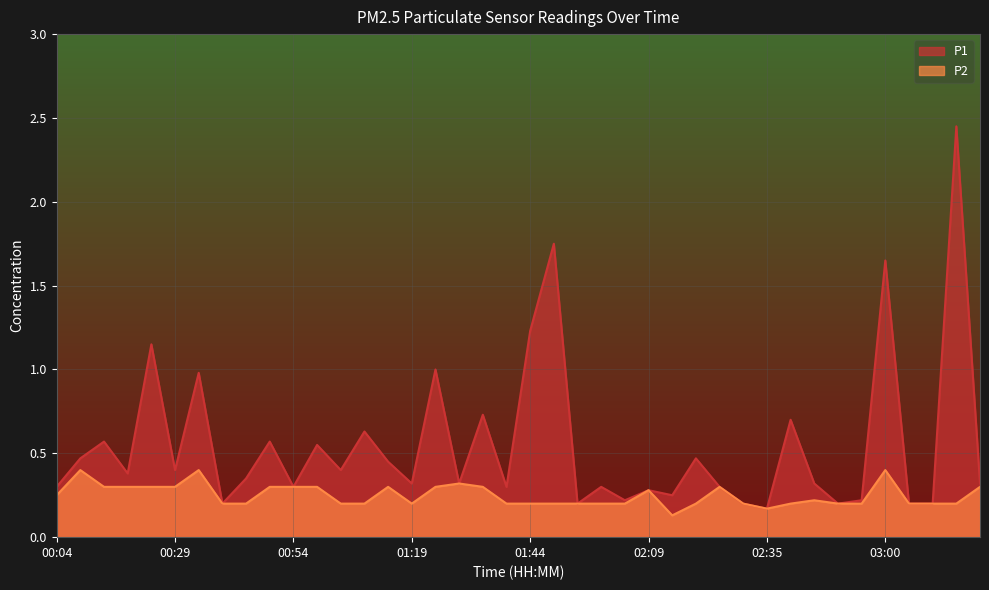

Reading right to left, transcribe all the data shown in this chart.

P1: 0.3	2.5	0.2	0.2	1.6	0.2	0.2	0.3	0.7	0.2	0.2	0.3	0.5	0.2	0.3	0.2	0.3	0.2	1.8	1.2	0.3	0.7	0.3	1.0	0.3	0.5	0.6	0.4	0.6	0.3	0.6	0.3	0.2	1.0	0.4	1.1	0.4	0.6	0.5	0.3
P2: 0.3	0.2	0.2	0.2	0.4	0.2	0.2	0.2	0.2	0.2	0.2	0.3	0.2	0.1	0.3	0.2	0.2	0.2	0.2	0.2	0.2	0.3	0.3	0.3	0.2	0.3	0.2	0.2	0.3	0.3	0.3	0.2	0.2	0.4	0.3	0.3	0.3	0.3	0.4	0.2